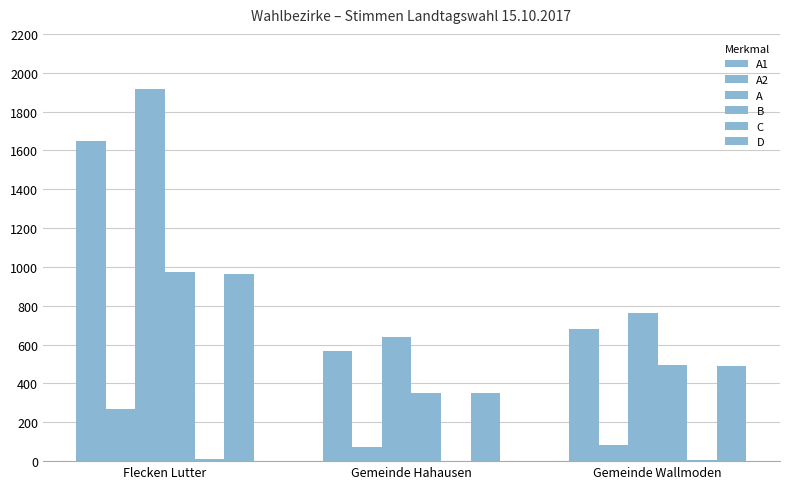

What is the label of the 1st bar from the right?

Gemeinde Wallmoden